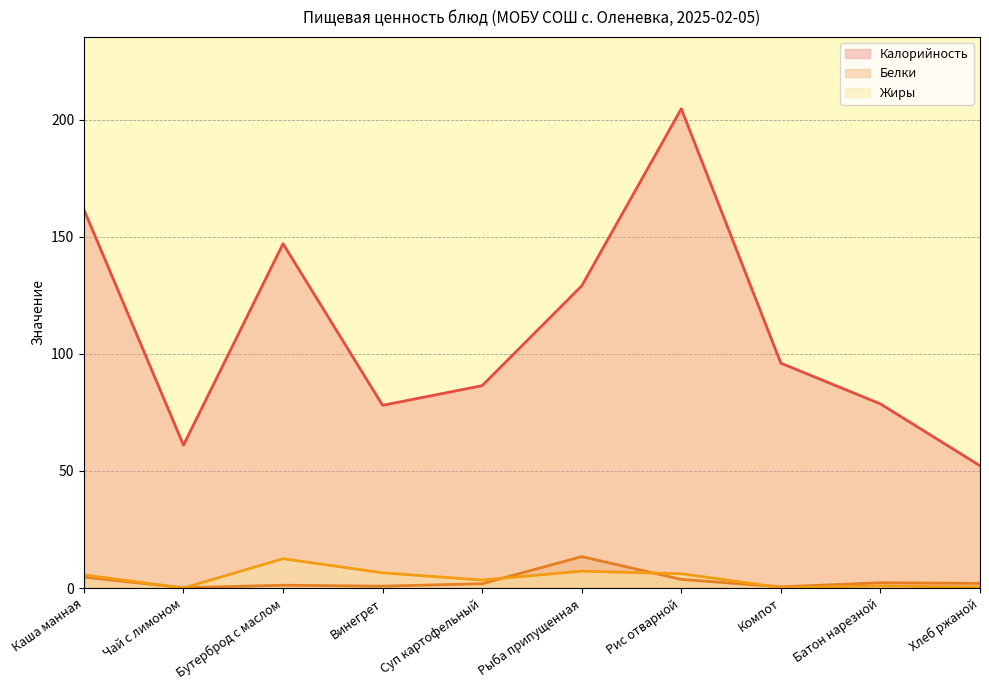

Which series has the largest range (max minus min)?

Калорийность